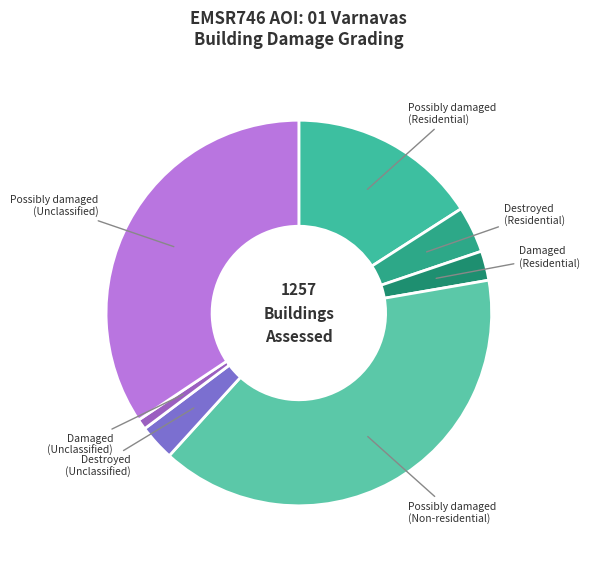

How many segments does this pie chart have?

7